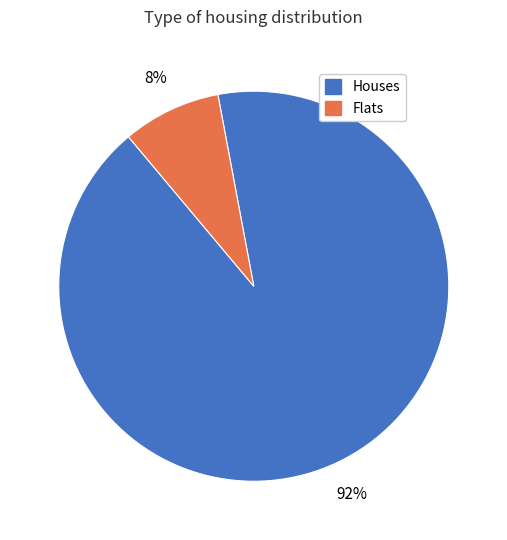

To the nearest percent, what percentage of the pie is Houses?

92%